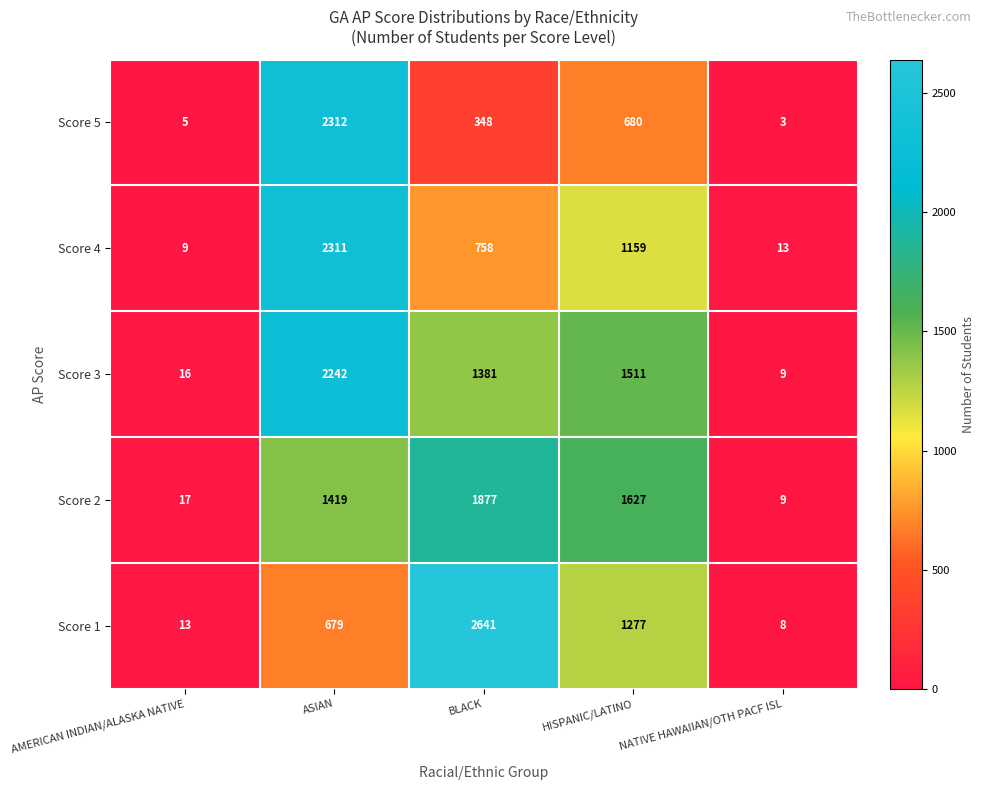

What is the minimum value shown in the chart?

3